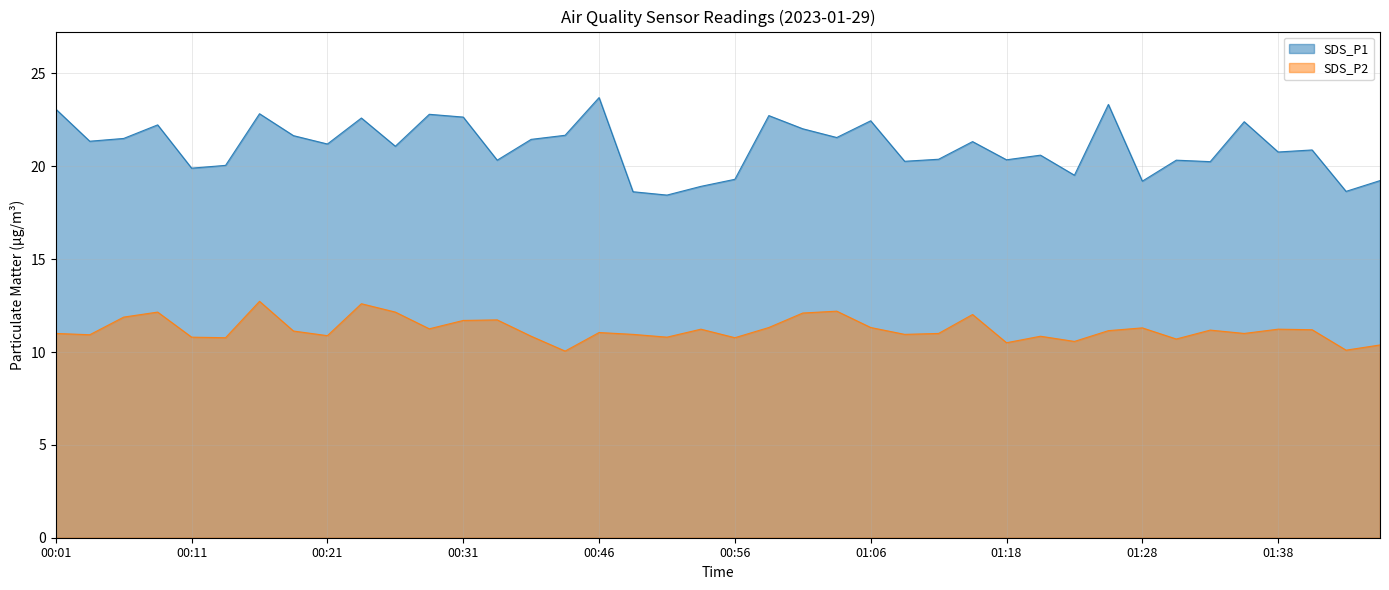

What is the sum of all SDS_P2 values?

448.5